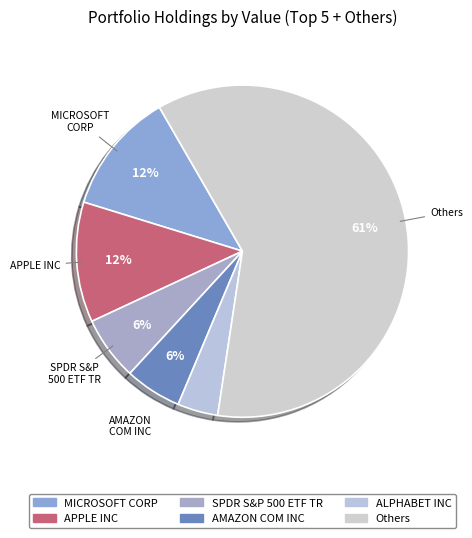

How many slices are in this pie chart?

6